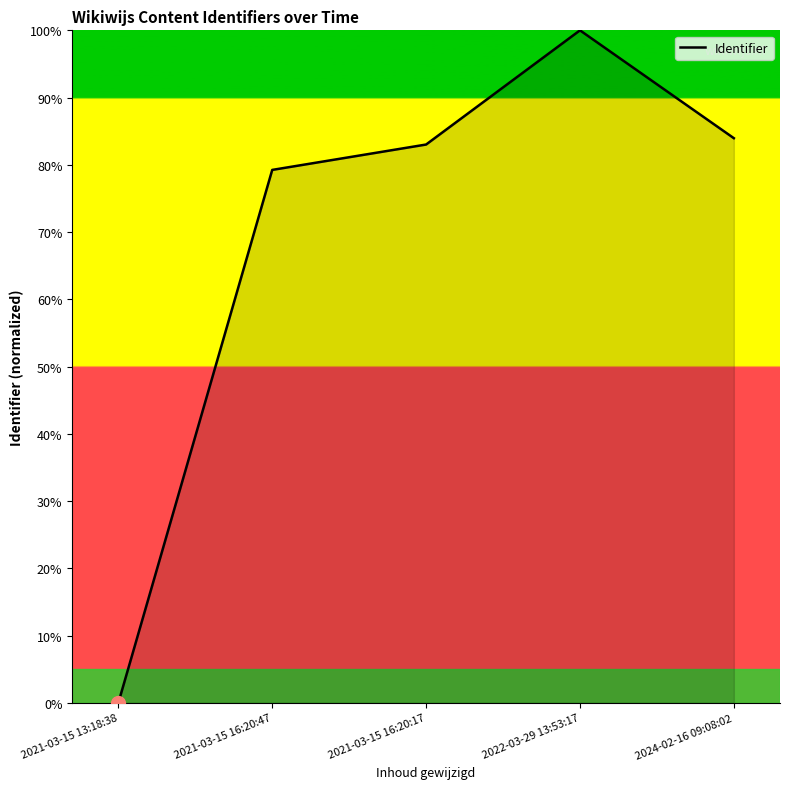

What is the sum of all values?

346.2